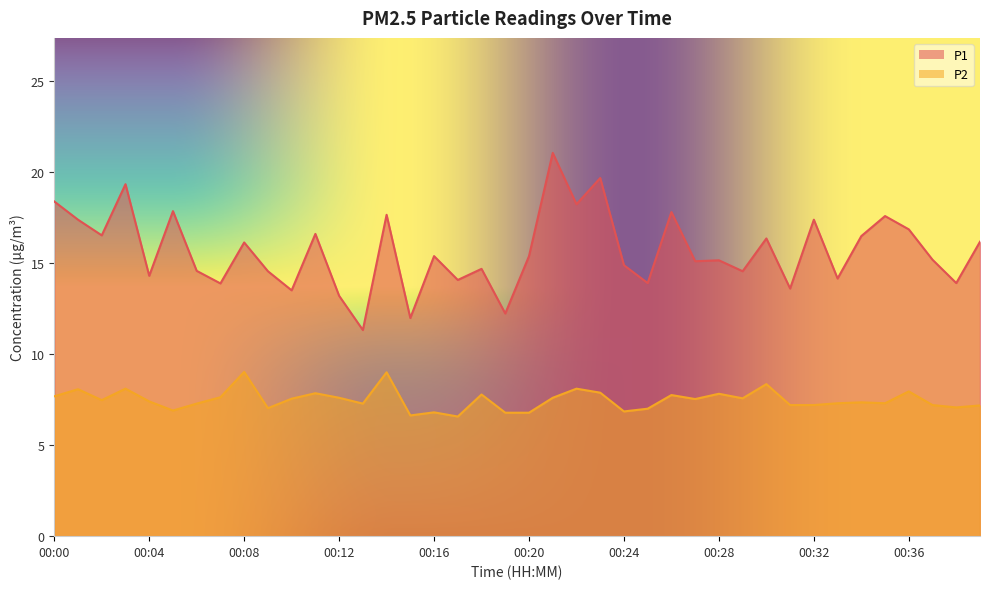

Between 00:34 and 00:14, which is larger?

00:14